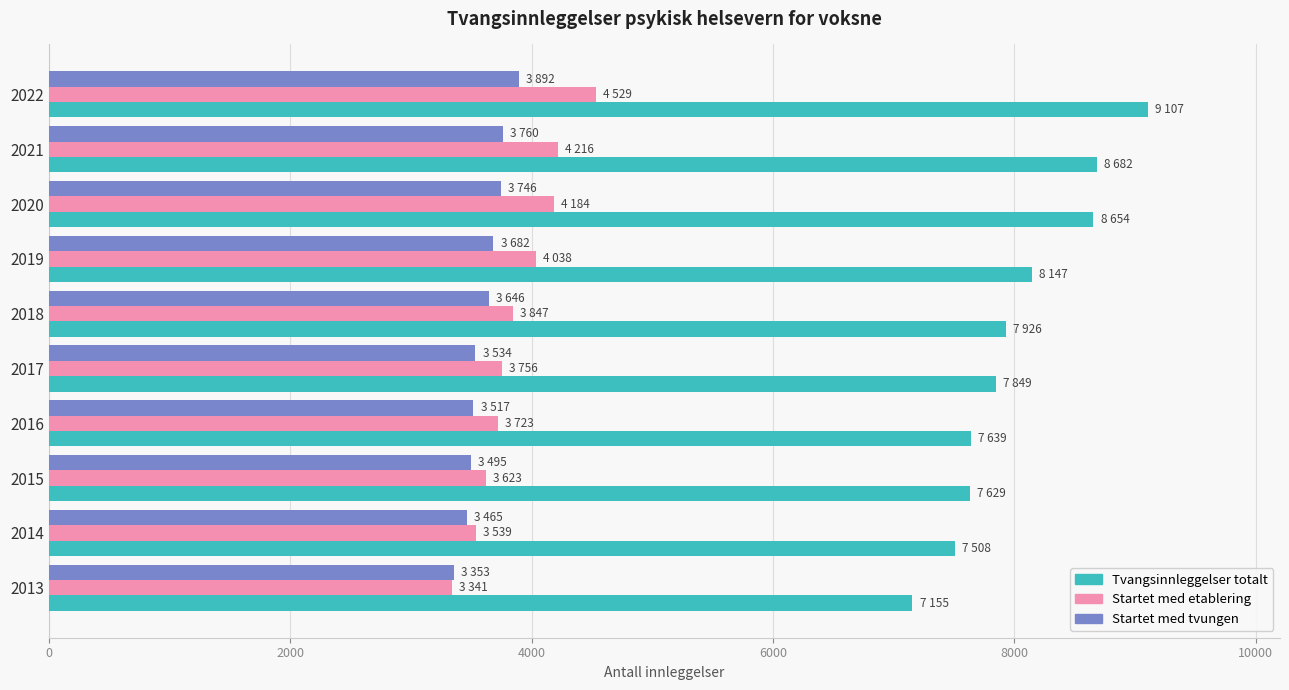

What is the difference between the maximum and second lowest values in the Startet med etablering series?

990